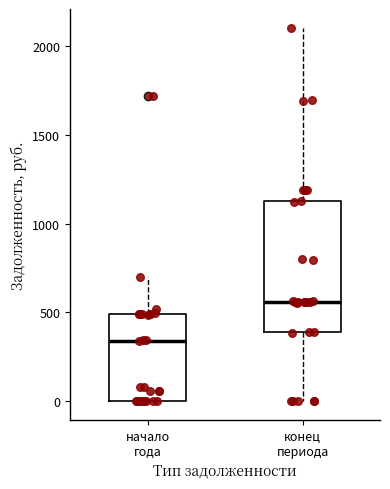

Reading left to right, read every box against the y-axis: the position of its median line, the range the box covers, and the ends of its whiskers. The values are not printed on the chart, so give them approximately, as read against the axis.

начало года: median 350, box 0 to 500, whiskers 0 to 700
конец периода: median 550, box 400 to 1150, whiskers 0 to 2100